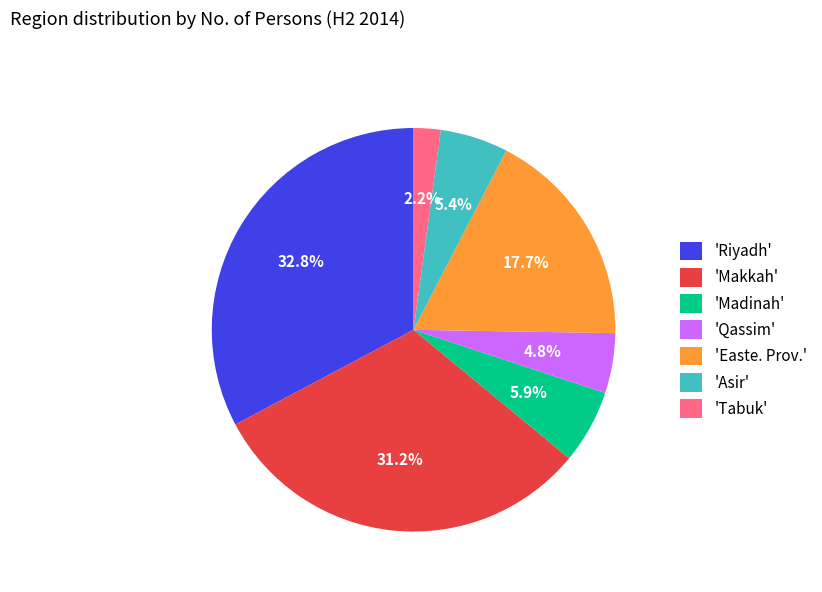

Approximately how many times larger is the value at 'Madinah' compared to 'Tabuk'?

2.7